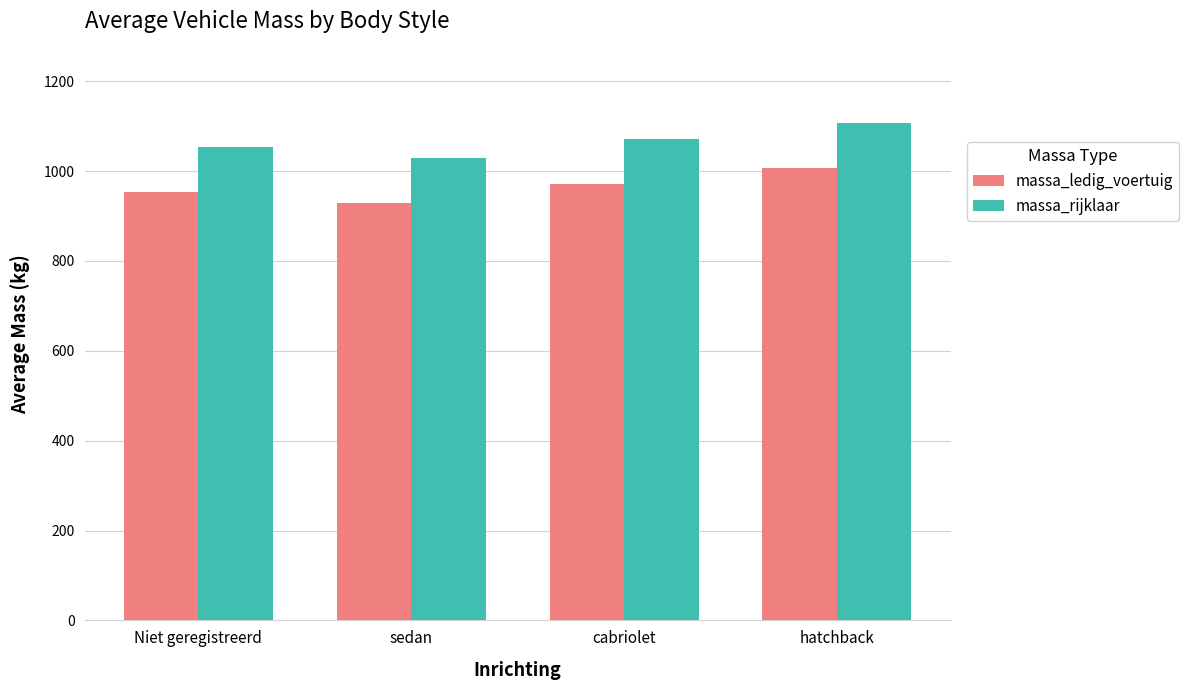

Is it true that massa_ledig_voertuig equals 972.0 at cabriolet?

True